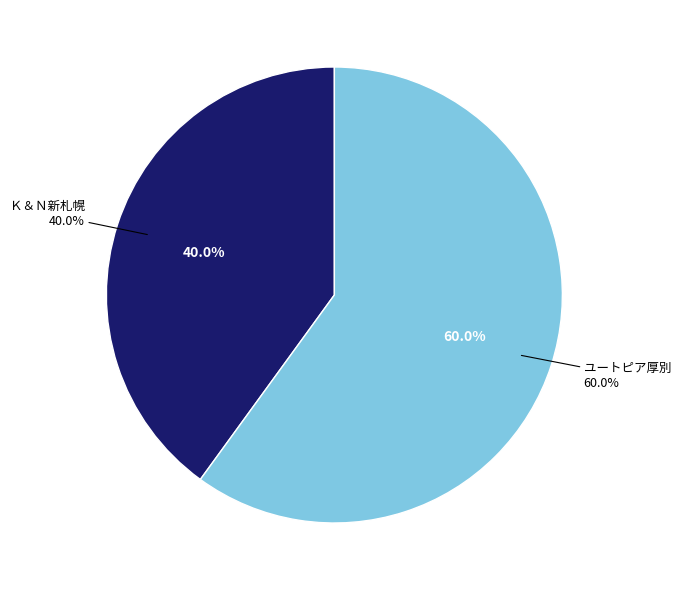

To the nearest percent, what is the combined percentage of Ｋ＆Ｎ新札幌 and ユートピア厚別?

100%